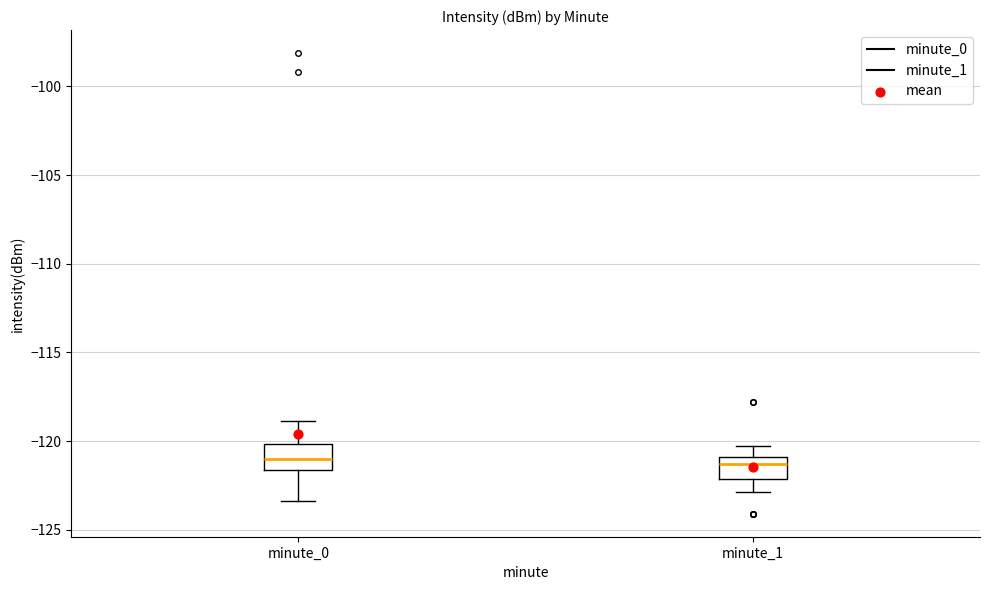

Reading left to right, transcribe this box plot: for each box, give where its median line is, the range the box spans, and where its two whiskers end, as read against the y-axis. The values are not printed on the chart, so give them approximately, as read against the axis.

minute_0: median -121.0, box -121.5 to -120.0, whiskers -123.5 to -119.0
minute_1: median -121.5, box -122.0 to -121.0, whiskers -123.0 to -120.5